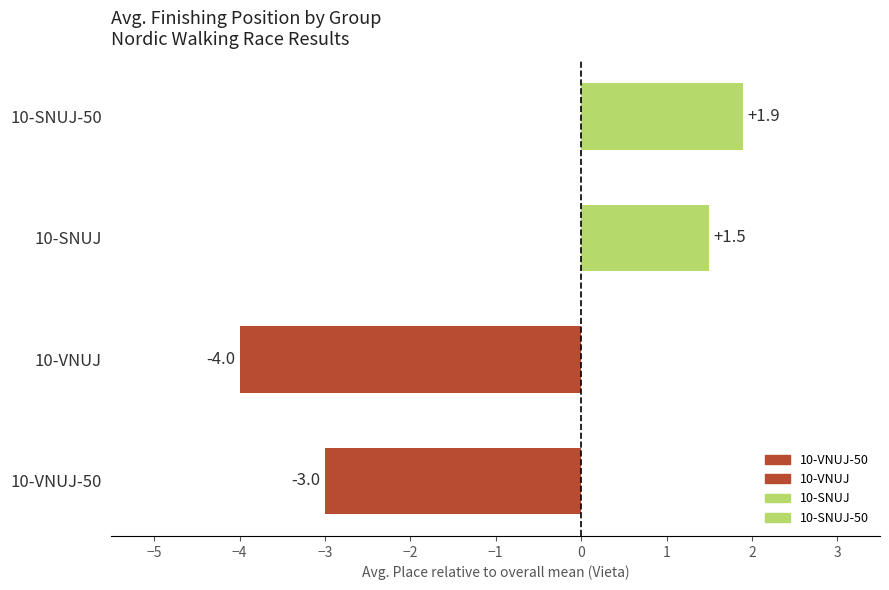

What is the change in value from 10-VNUJ-50 to 10-SNUJ?

+4.5